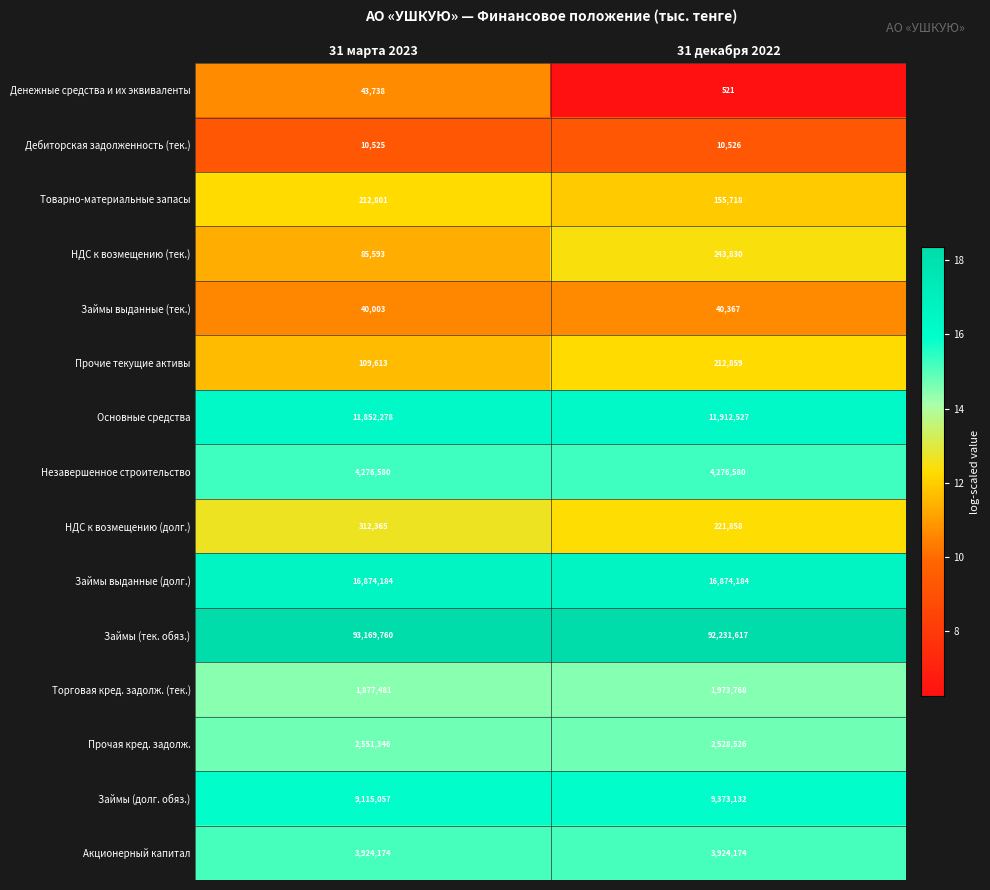

At which category does the chart reach its peak across all series?

31 марта 2023